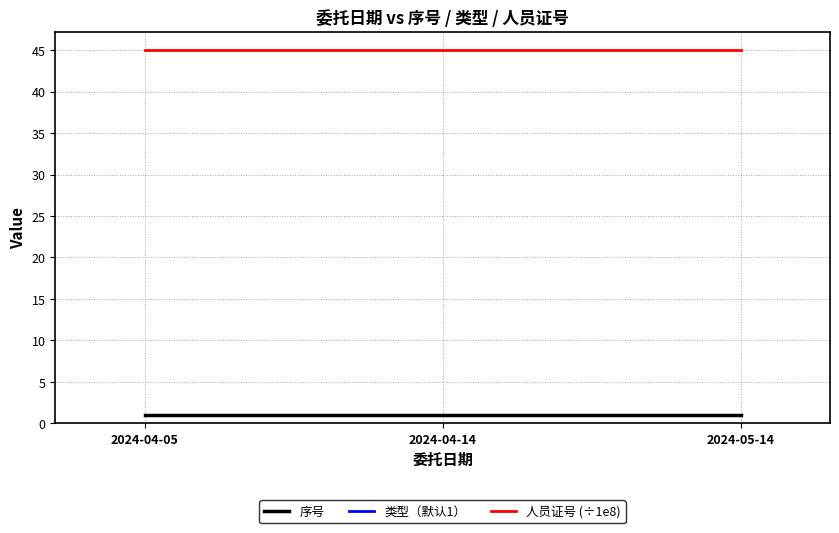

The value of 人员证号 (÷1e8) at 2024-05-14 is 45.1. True or false?

True